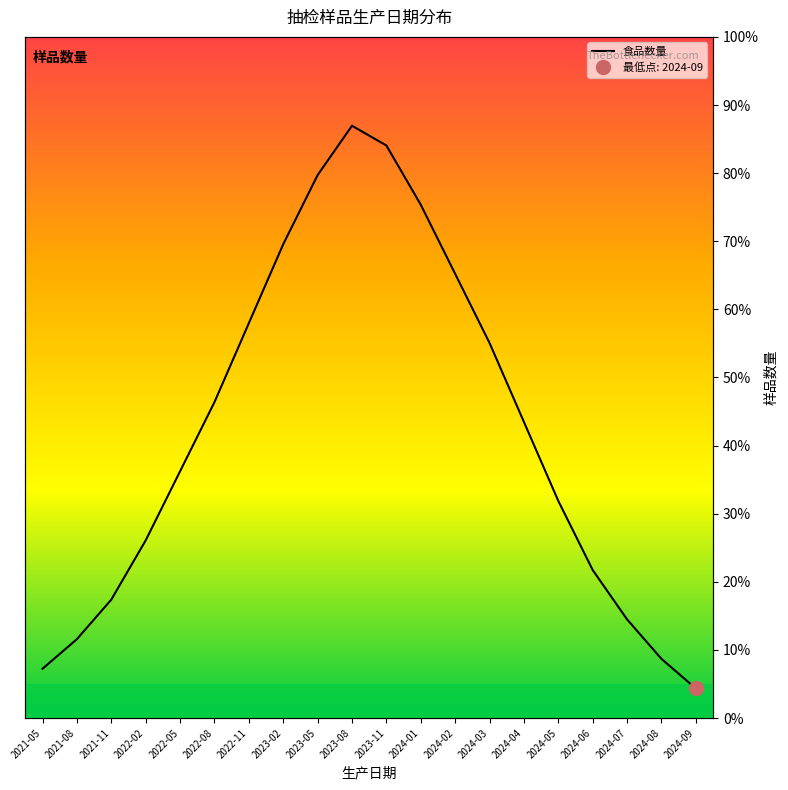

Which category has the lowest value across all series?

2024-09